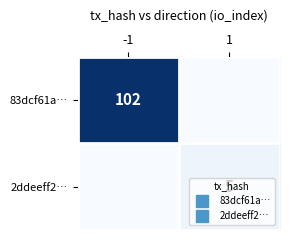

What is the difference between the maximum and minimum values in the 83dcf61a… series?

102